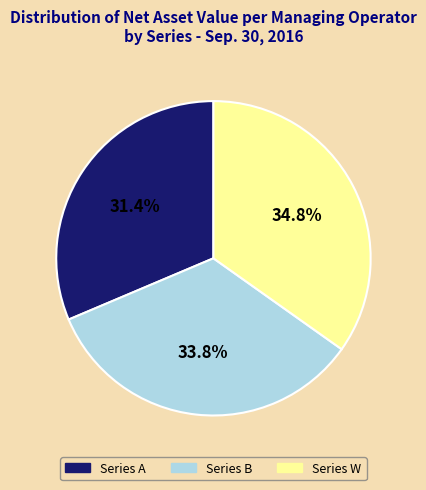

What percentage is the Series A slice, to the nearest percent?

31%